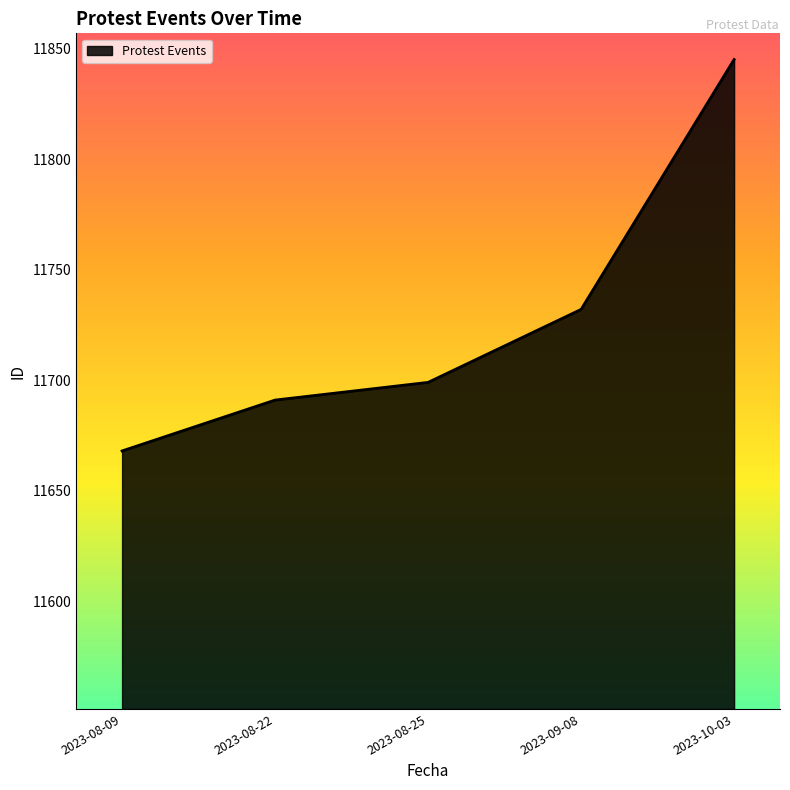

How many lines are shown in the chart?

1